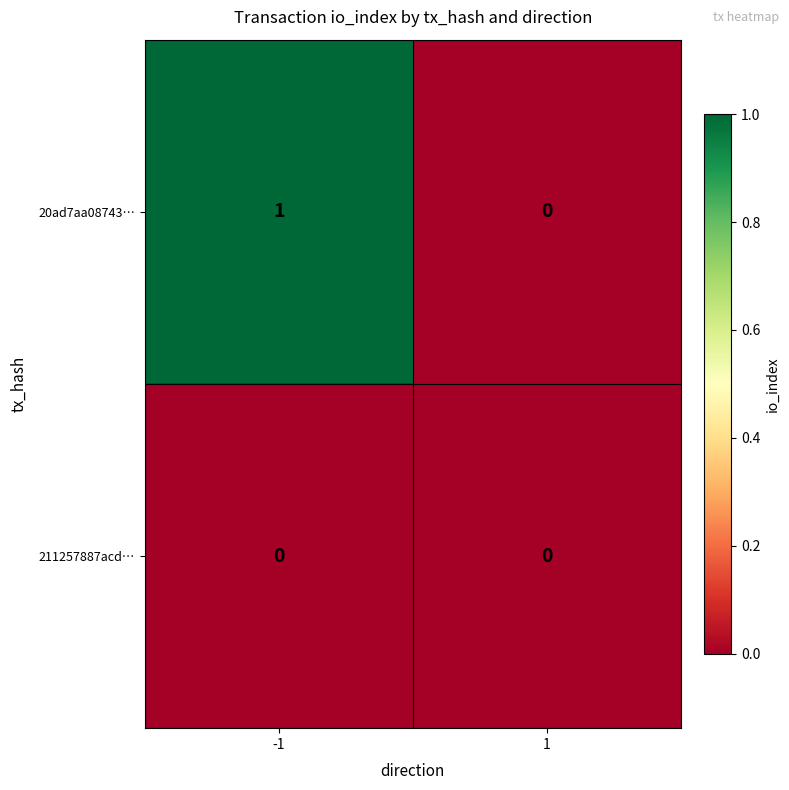

Which series has the largest range (max minus min)?

20ad7aa08743…